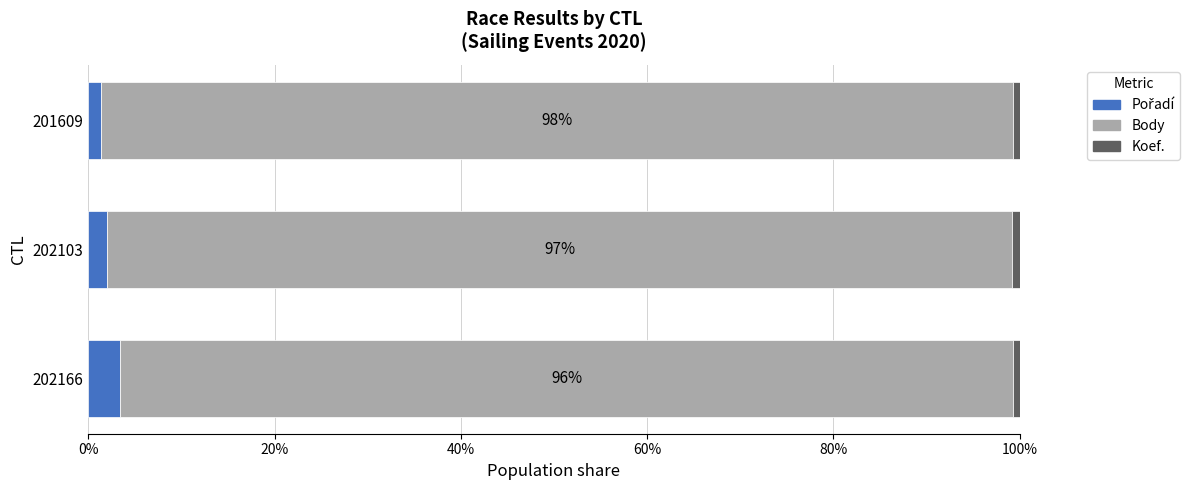

Reading left to right, transcribe all the data shown in this chart.

Pořadí: 3.4	2.0	1.4
Body: 96.0	97.2	97.9
Koef.: 0.7	0.8	0.7